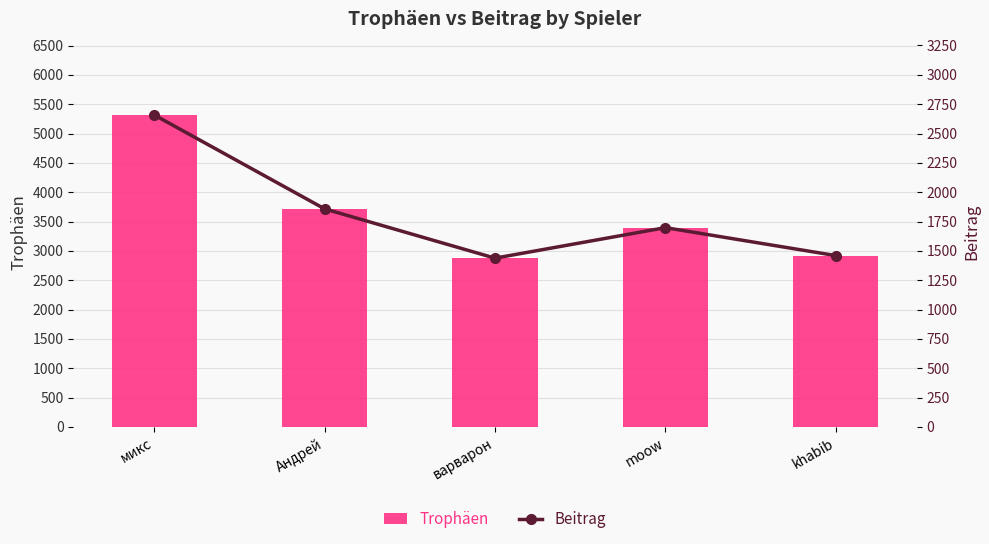

The value of Trophäen at khabib is 1244. True or false?

False